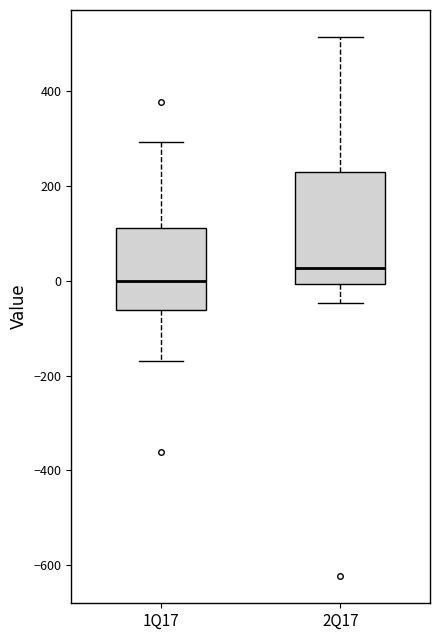

Where does the median line of the box for 2Q17 sit on the y-axis? The values are not printed on the chart, so give them approximately, as read against the axis.

20